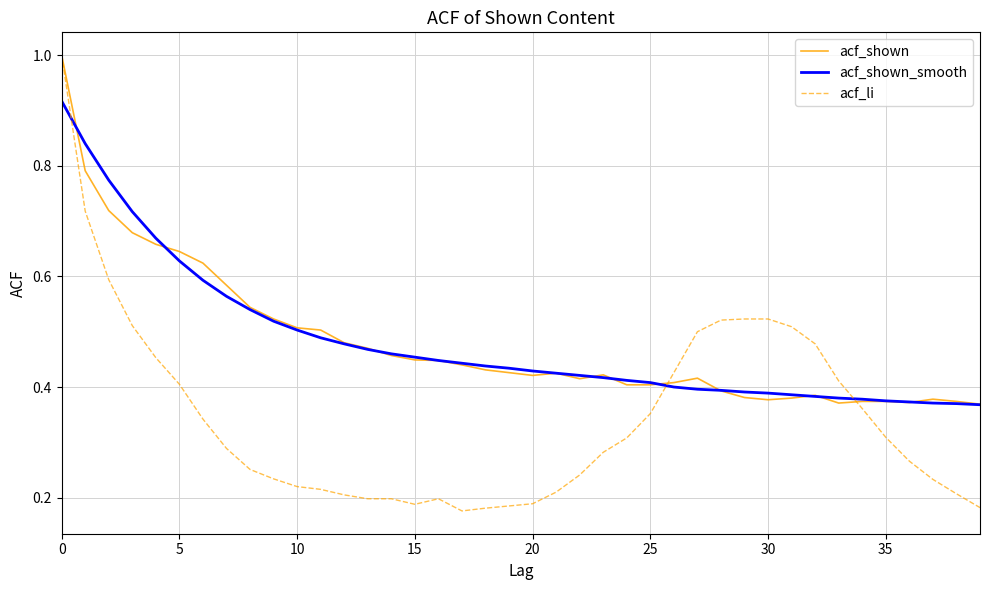

What is the maximum value for acf_li?

1.0